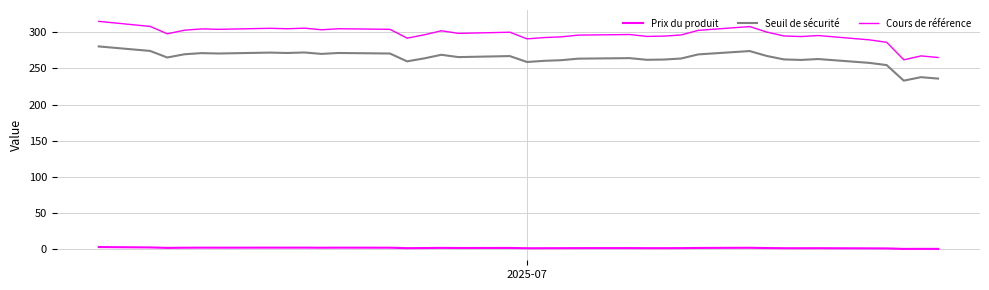

Does the chart have visible grid lines?

Yes